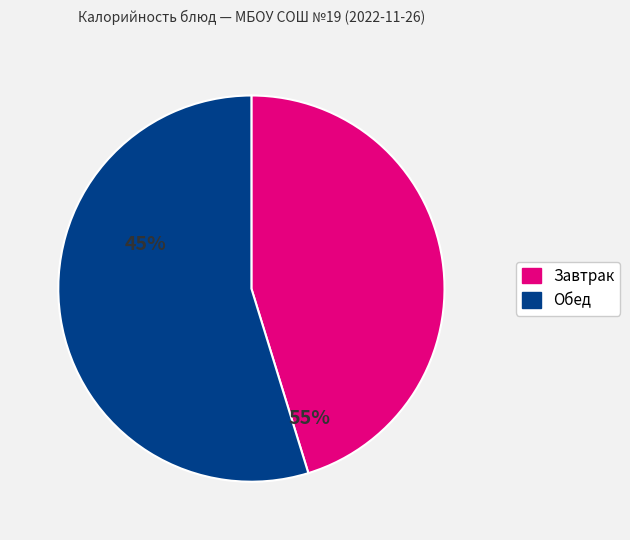

Does any single category account for the majority?

Yes